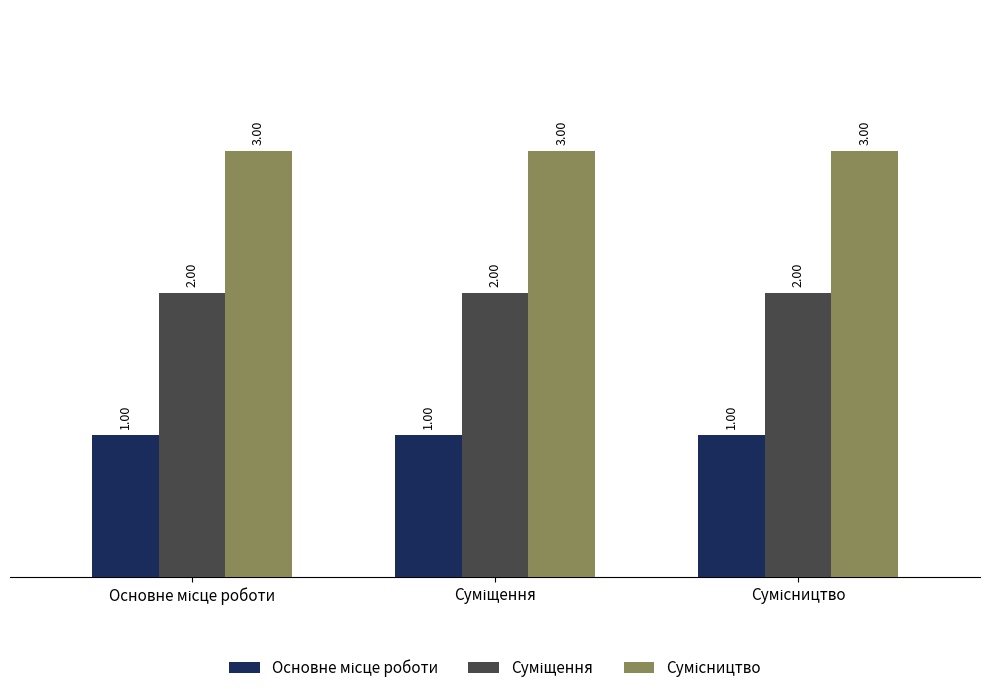

At how many categories does at least one series exceed 1?

3